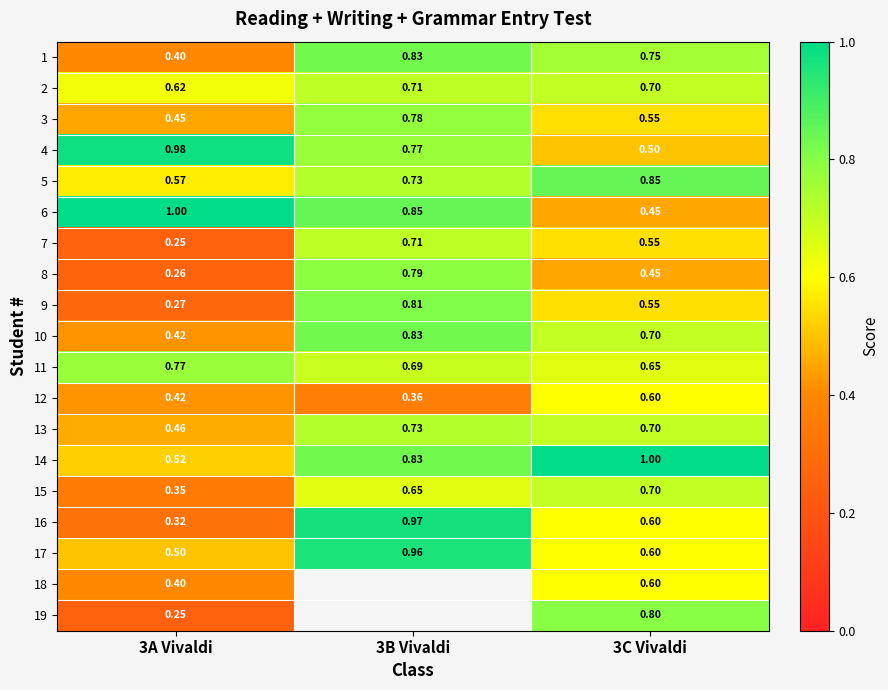

Is the value of 15 at 3B Vivaldi greater than the value of 2 at 3B Vivaldi?

No